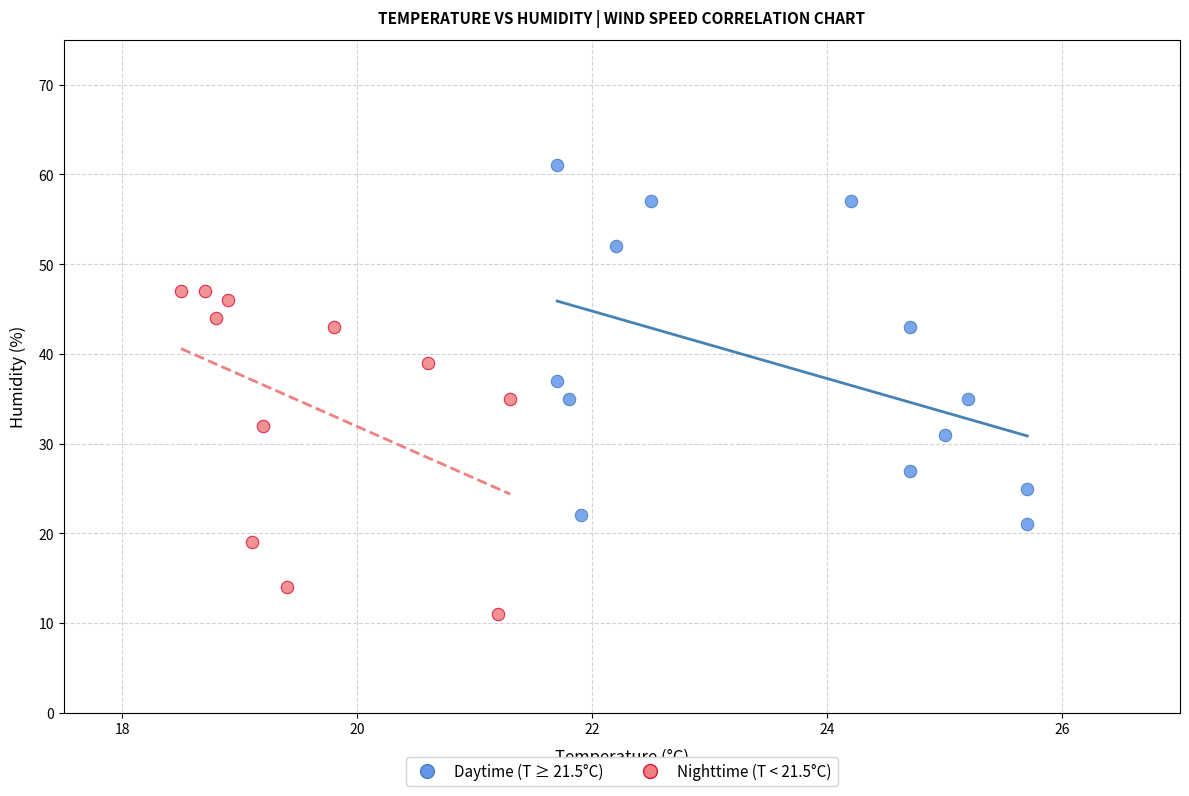

Which series contains the lowest Y value?

Nighttime (T < 21.5°C)